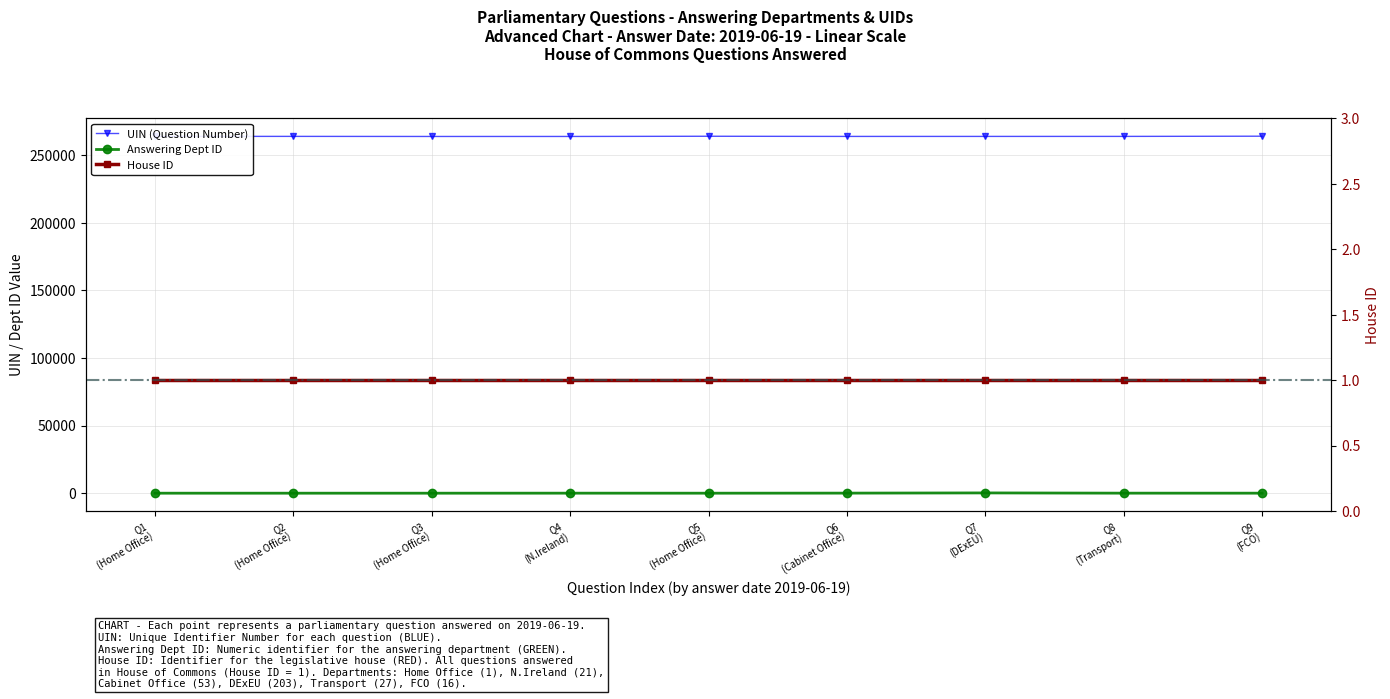

True or false: UIN has more than 0 points higher than both neighbors.

True